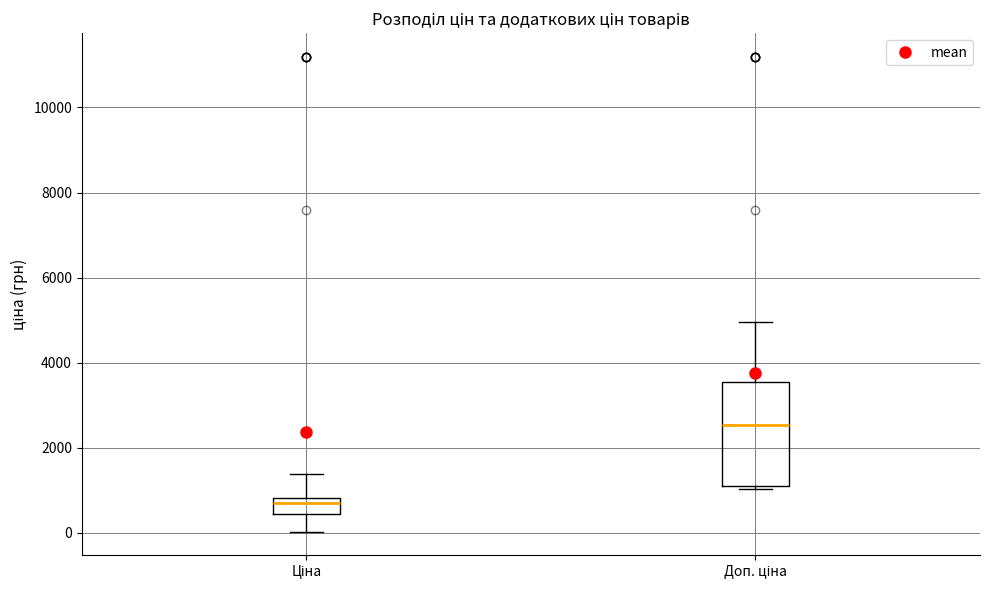

Where does the lower whisker of the box for Ціна end on the y-axis? The values are not printed on the chart, so give them approximately, as read against the axis.

0